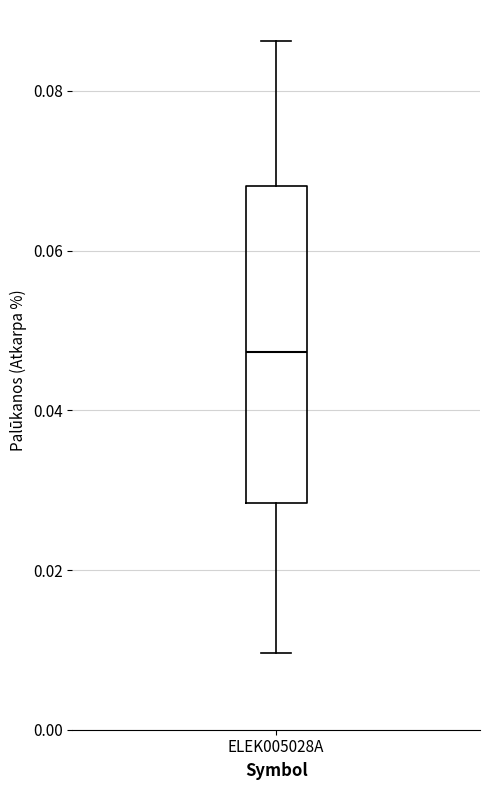

Read this box plot against the y-axis: the position of the median line, the range covered by the box, and the ends of both whiskers. The values are not printed on the chart, so give them approximately, as read against the axis.

median 0.048, box 0.028 to 0.068, whiskers 0.010 to 0.086